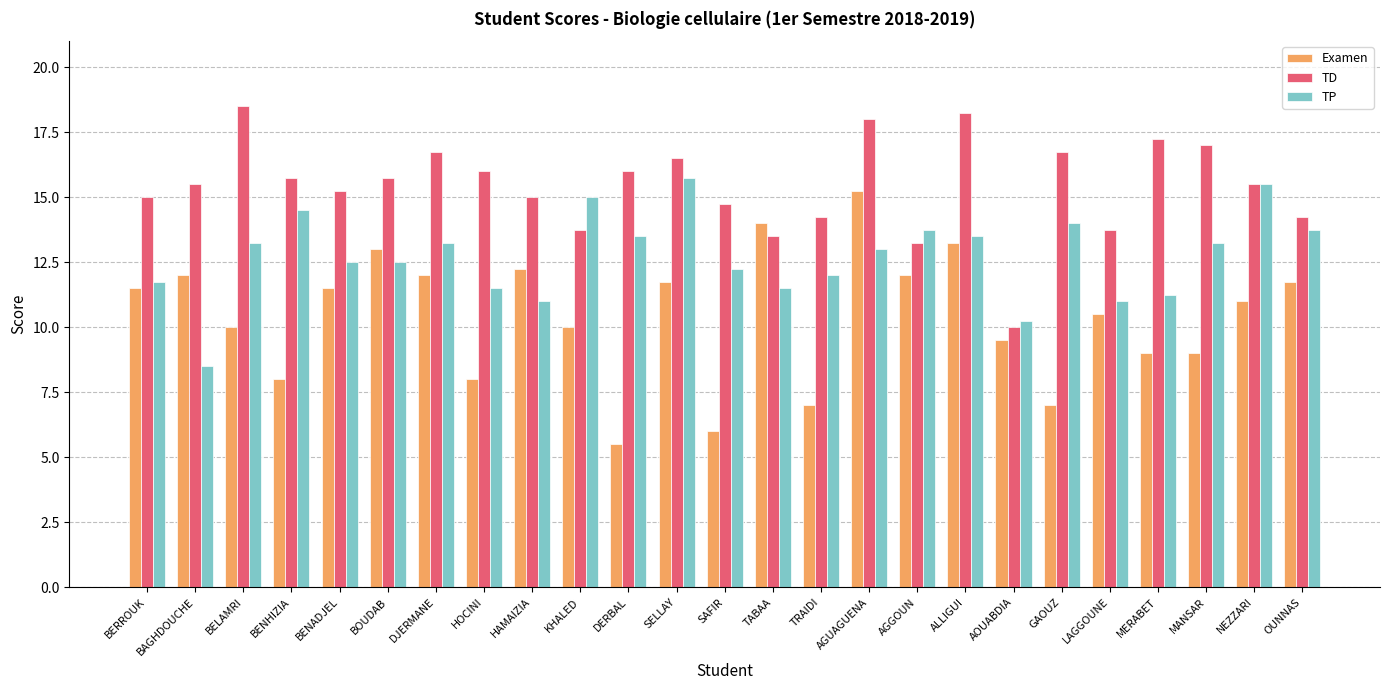

List the series in order of their peak value, lowest first.

Examen, TP, TD